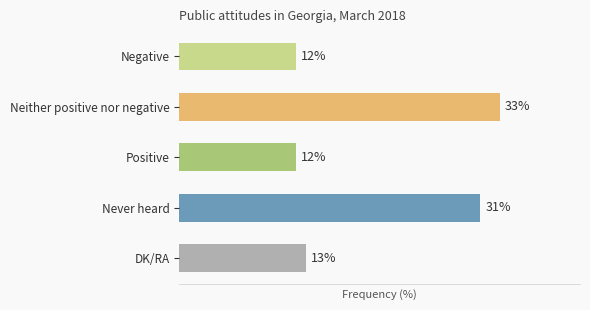

What is the label of the 4th bar from the bottom?

Neither positive nor negative